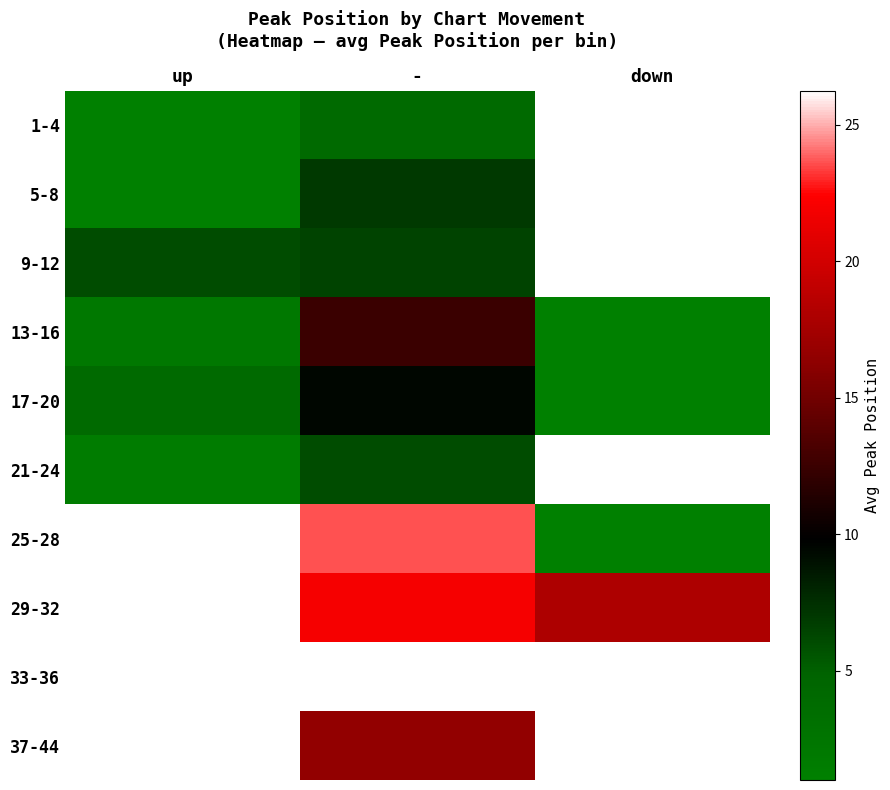

At how many categories does at least one series exceed 6?

2